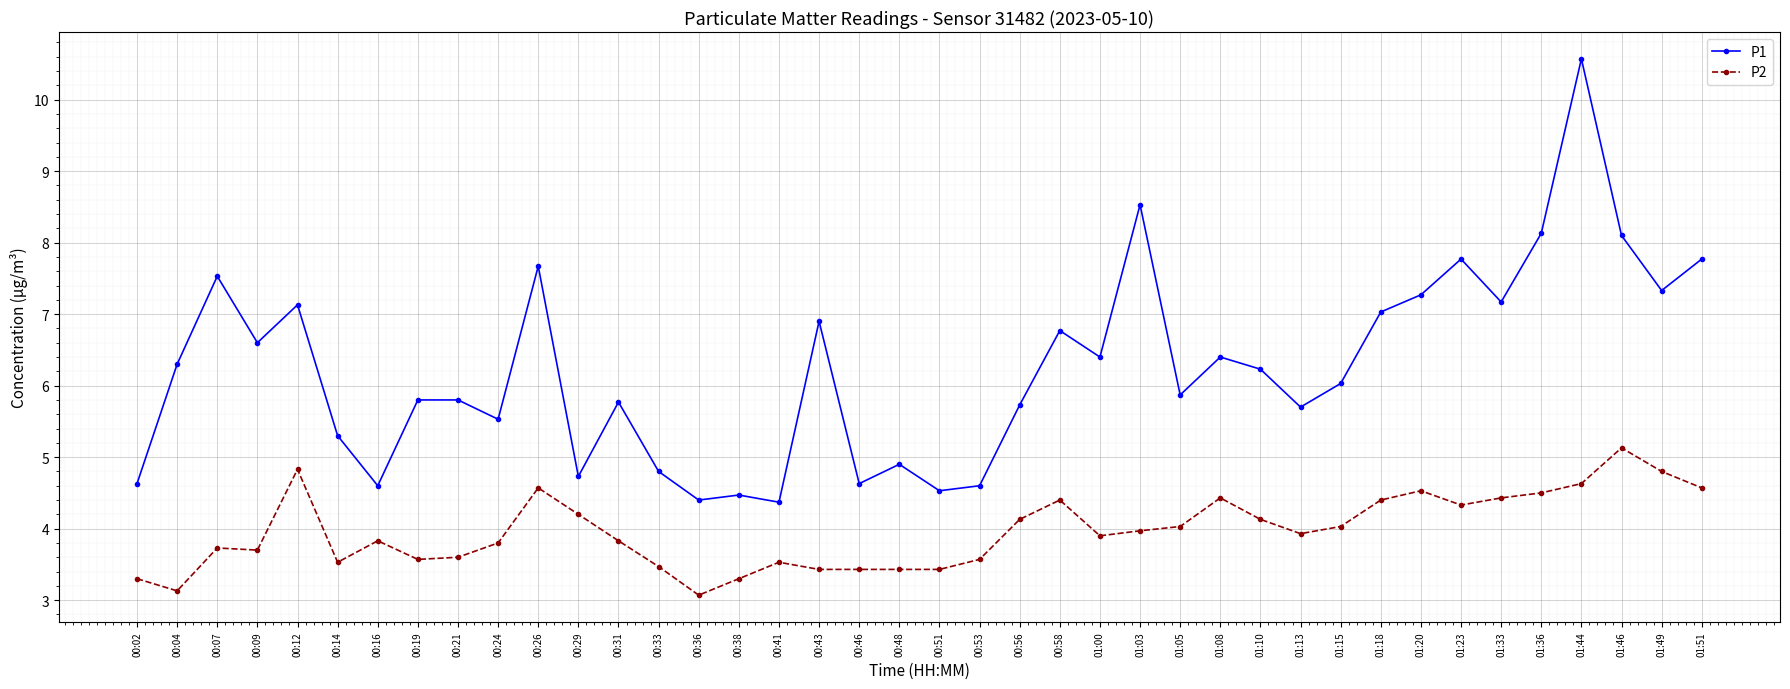

What is the highest value of the P2 series?

5.1